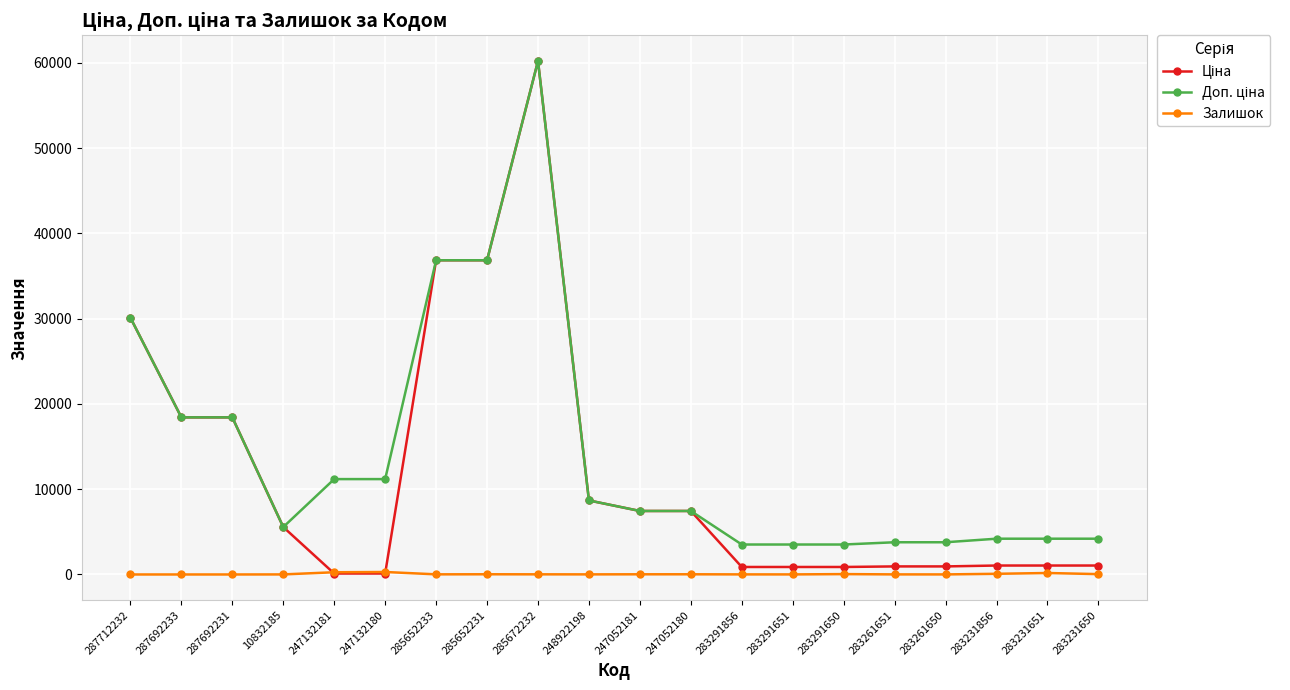

The Залишок series shows 40.0 at 283231650. True or false?

True